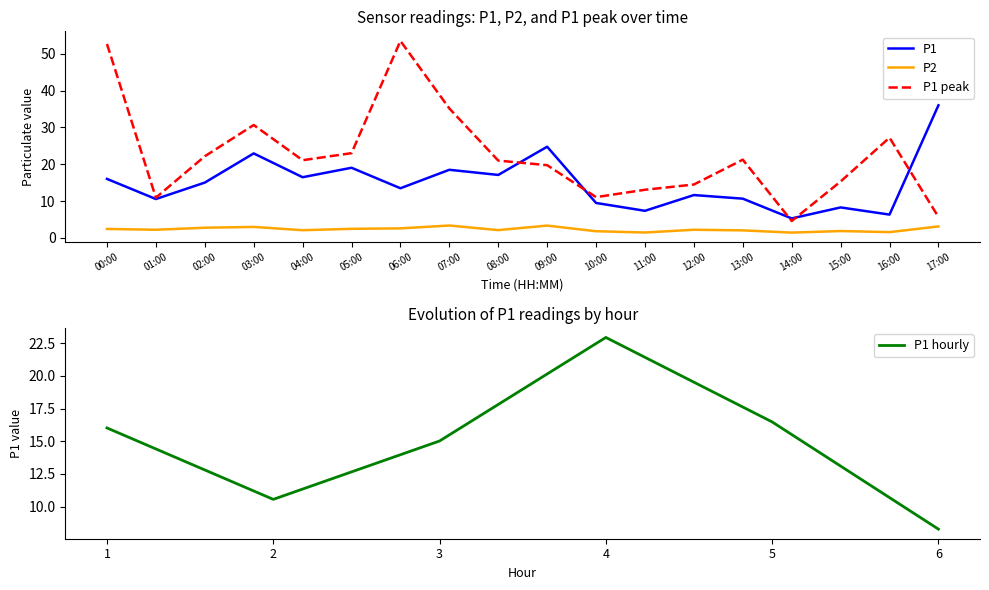

How many intersections are there between P1_mid and P1?

5